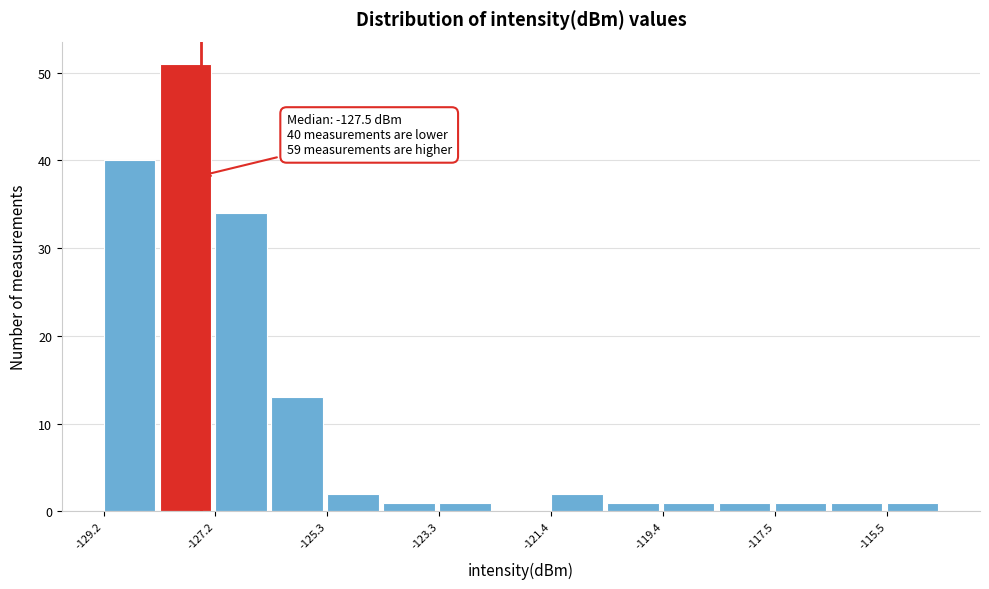

Which range on the x-axis has the tallest bar?

-128.2 to -127.2